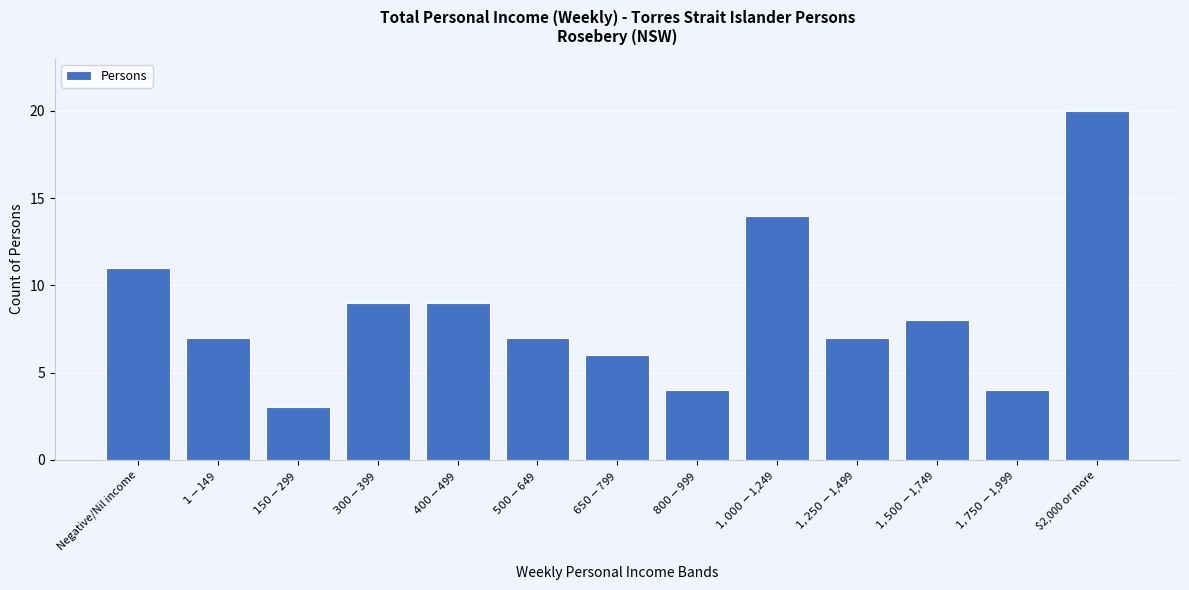

Reading left to right, transcribe all the data shown in this chart.

11	7	3	9	9	7	6	4	14	7	8	4	20